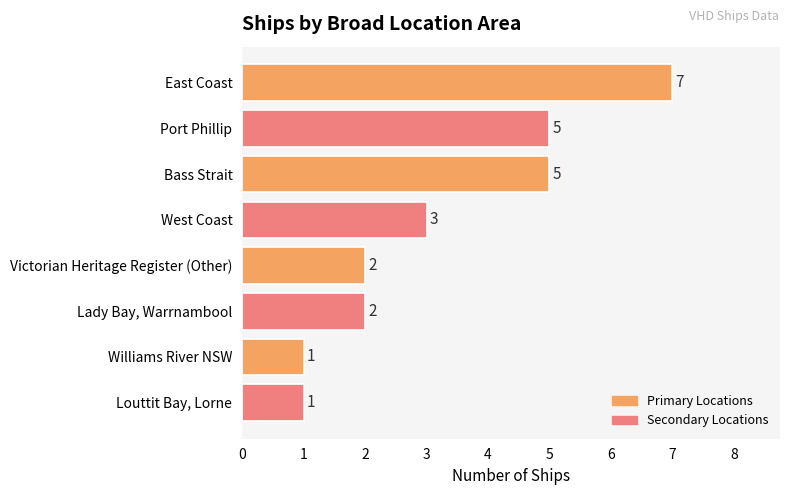

What is the value of the 5th bar from the top?

2